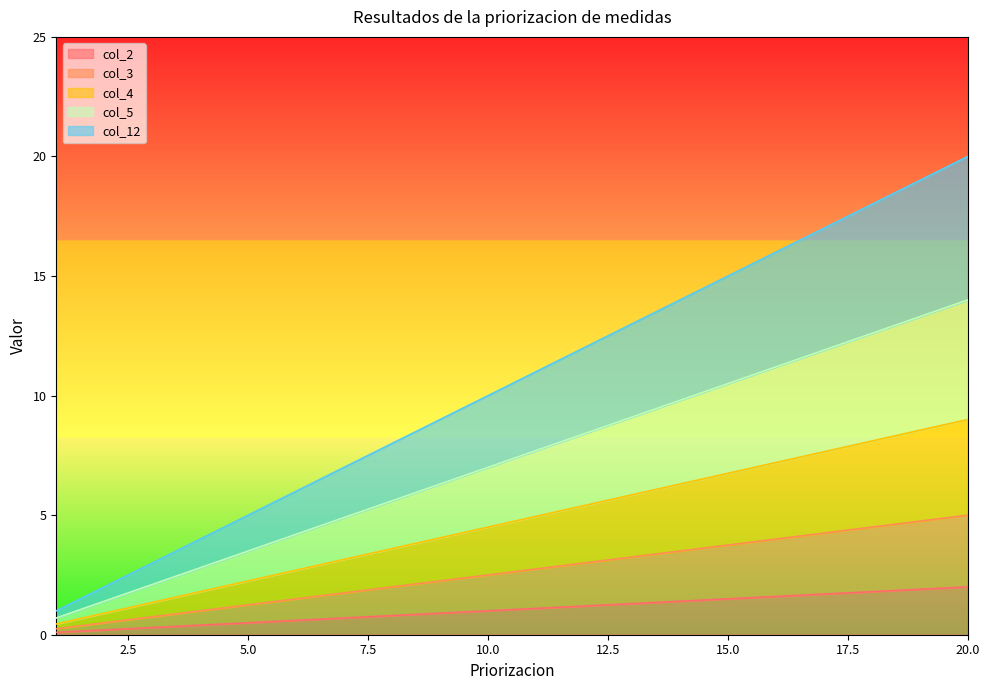

What is the maximum value for col_2?

2.0